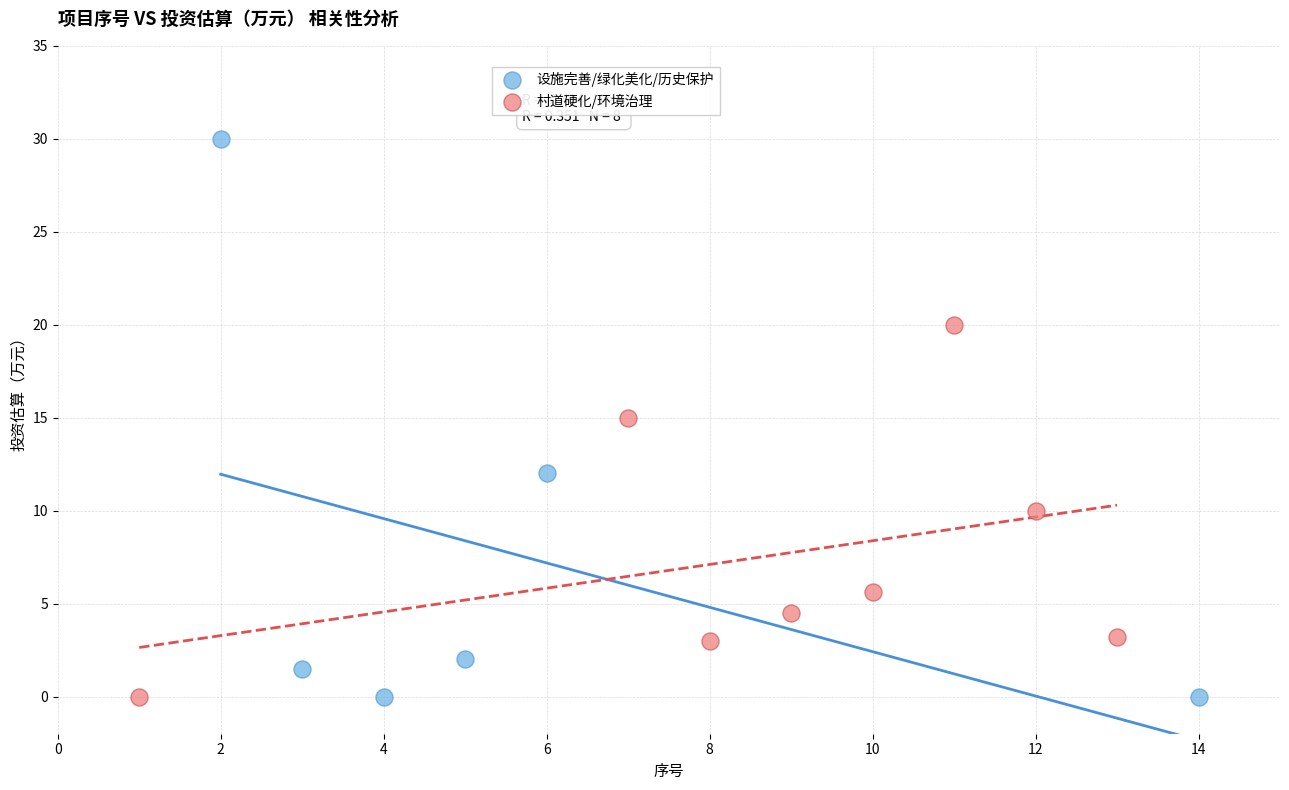

Which series has the widest spread of Y values?

设施完善/绿化美化/历史保护